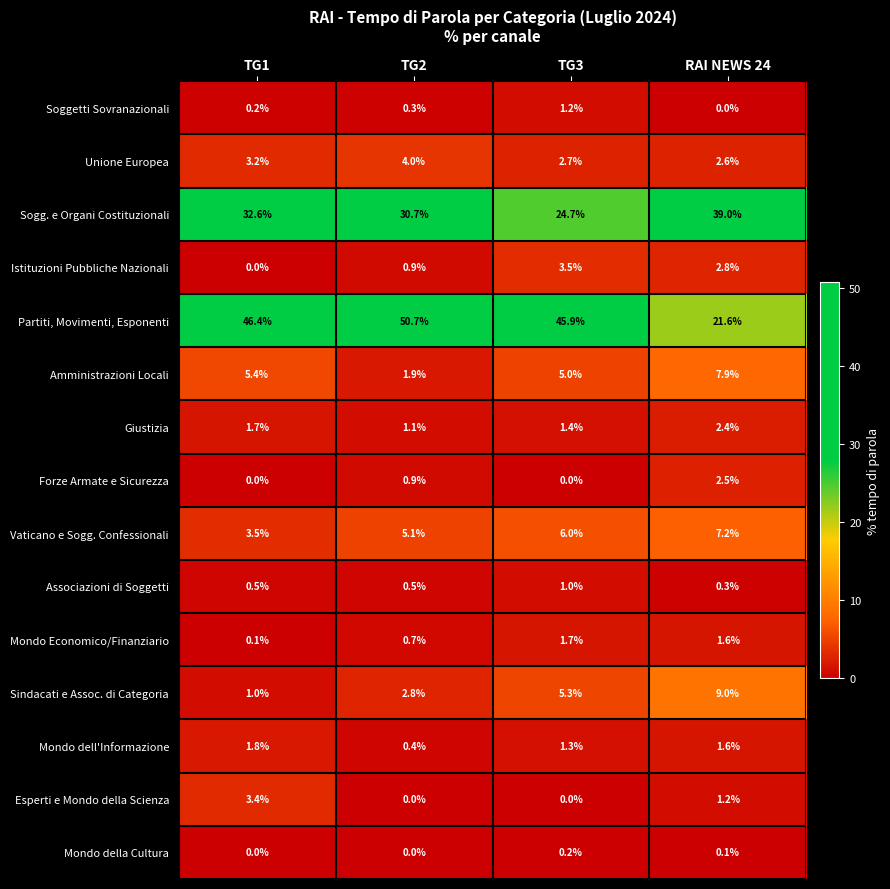

Which series has the largest total across all categories?

Partiti, Movimenti, Esponenti